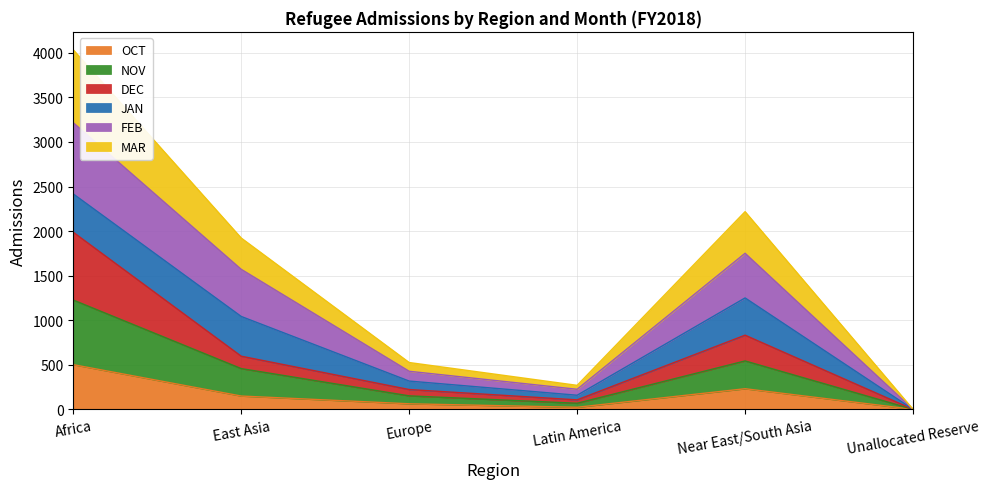

Does the chart have visible grid lines?

Yes